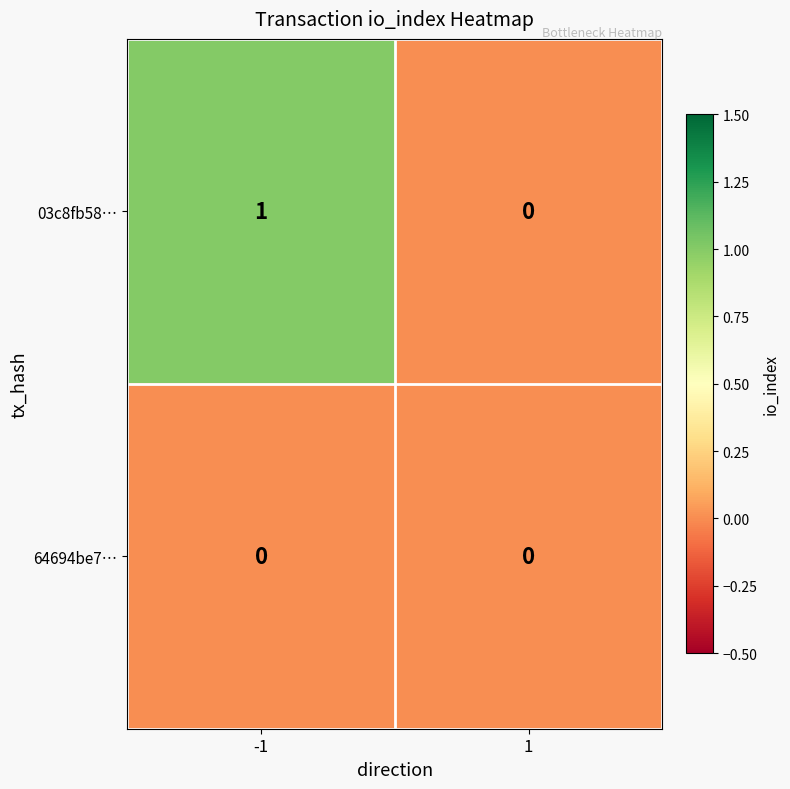

How many values in the 03c8fb58… series are below 1?

1